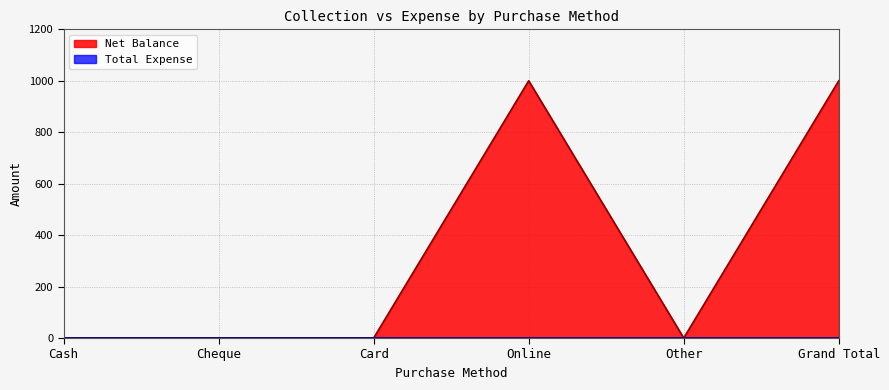

What is the label of the 6th point from the right?

Cash